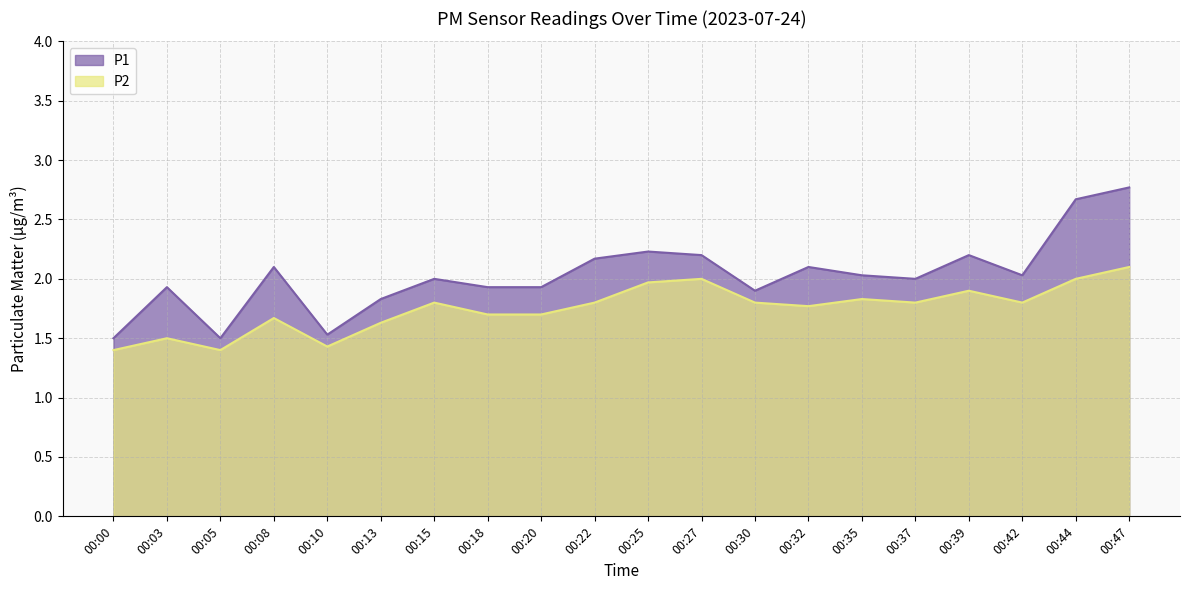

Is the value of P2 at 00:25 greater than the value of P1 at 00:35?

No